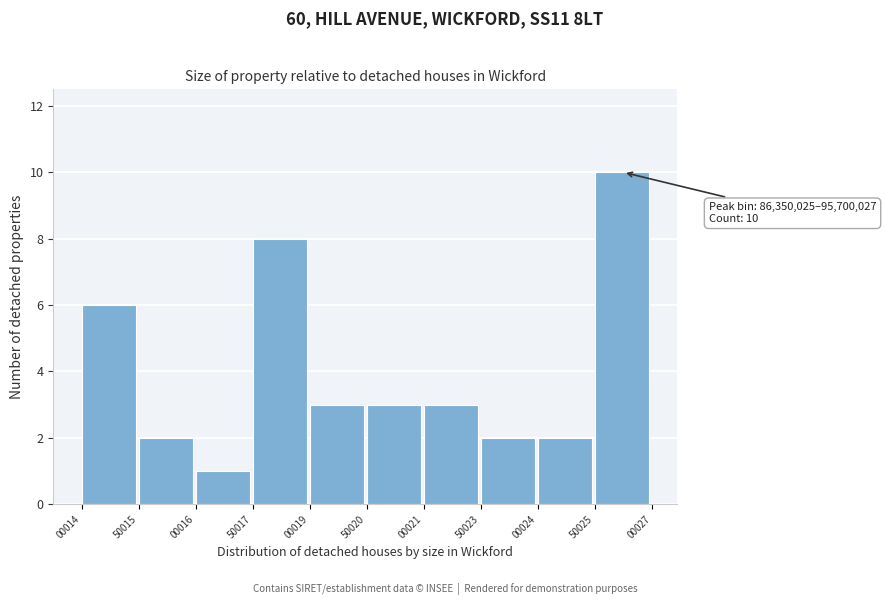

Reading left to right, transcribe all the data shown in this chart.

6	2	1	8	3	3	3	2	2	10